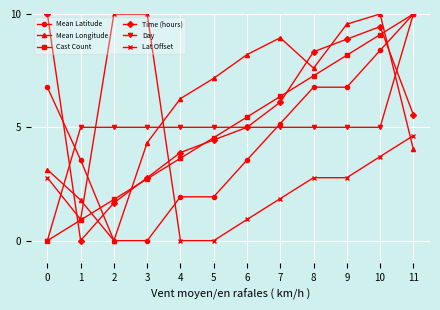

At which category does Time (hours) reach its first local valley?

1